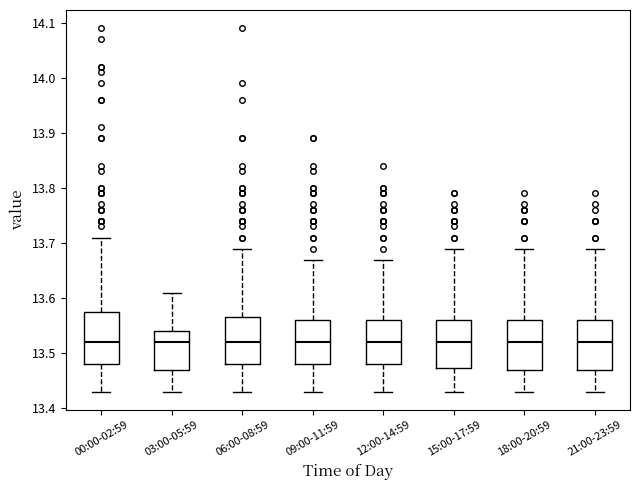

Where does the median line of the box for 00:00-02:59 sit on the y-axis? The values are not printed on the chart, so give them approximately, as read against the axis.

13.52